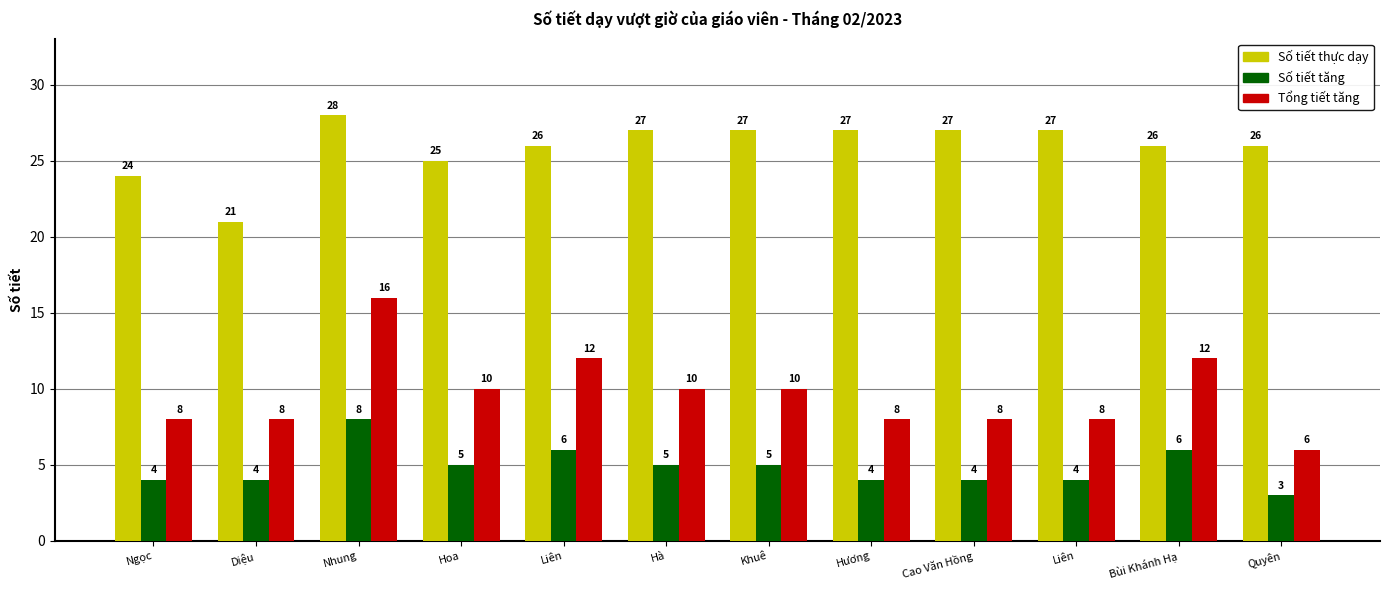

Is it true that Số tiết thực dạy equals 15 at Ngọc?

False